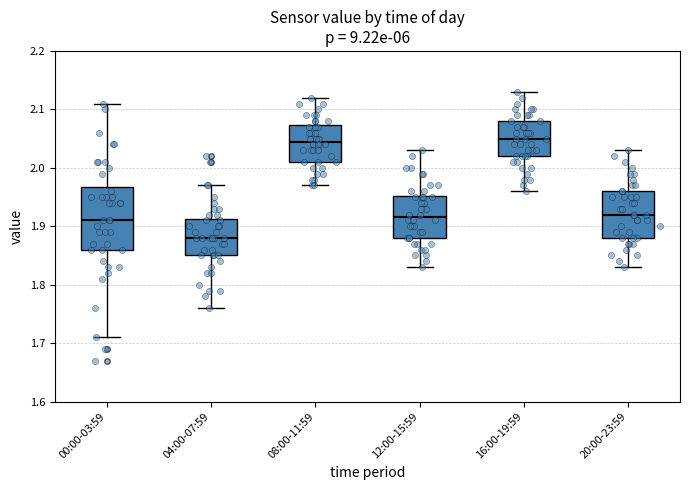

Reading left to right, read every box against the y-axis: the position of its median line, the range the box covers, and the ends of its whiskers. The values are not printed on the chart, so give them approximately, as read against the axis.

00:00-03:59: median 1.91, box 1.86 to 1.97, whiskers 1.71 to 2.11
04:00-07:59: median 1.88, box 1.85 to 1.91, whiskers 1.76 to 1.97
08:00-11:59: median 2.05, box 2.01 to 2.07, whiskers 1.97 to 2.12
12:00-15:59: median 1.92, box 1.88 to 1.95, whiskers 1.83 to 2.03
16:00-19:59: median 2.05, box 2.02 to 2.08, whiskers 1.96 to 2.13
20:00-23:59: median 1.92, box 1.88 to 1.96, whiskers 1.83 to 2.03